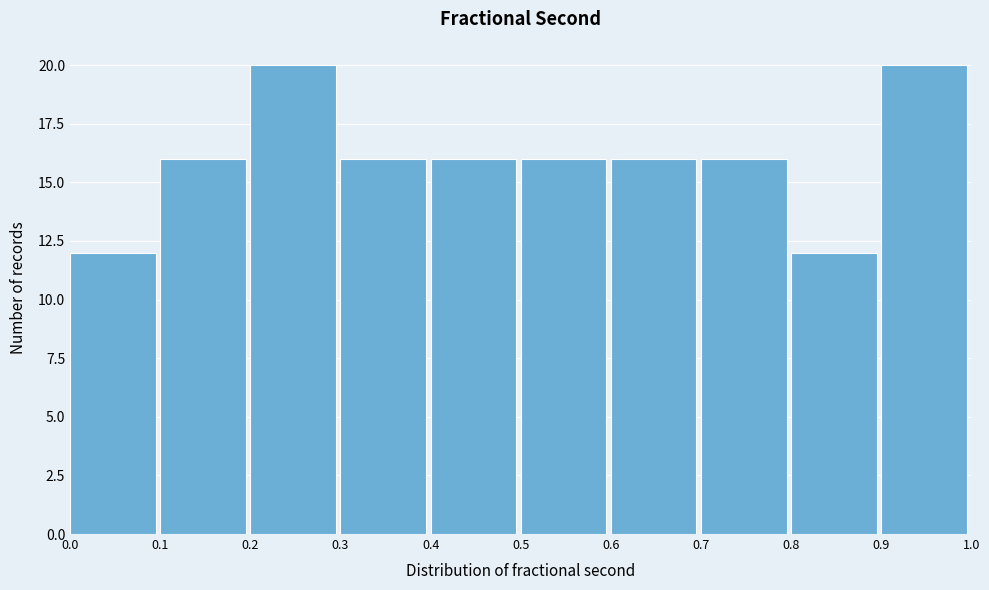

What is the height of the bar covering 0.8 to 0.9 on the x-axis? The values are not printed on the chart, so give them approximately, as read against the axis.

12